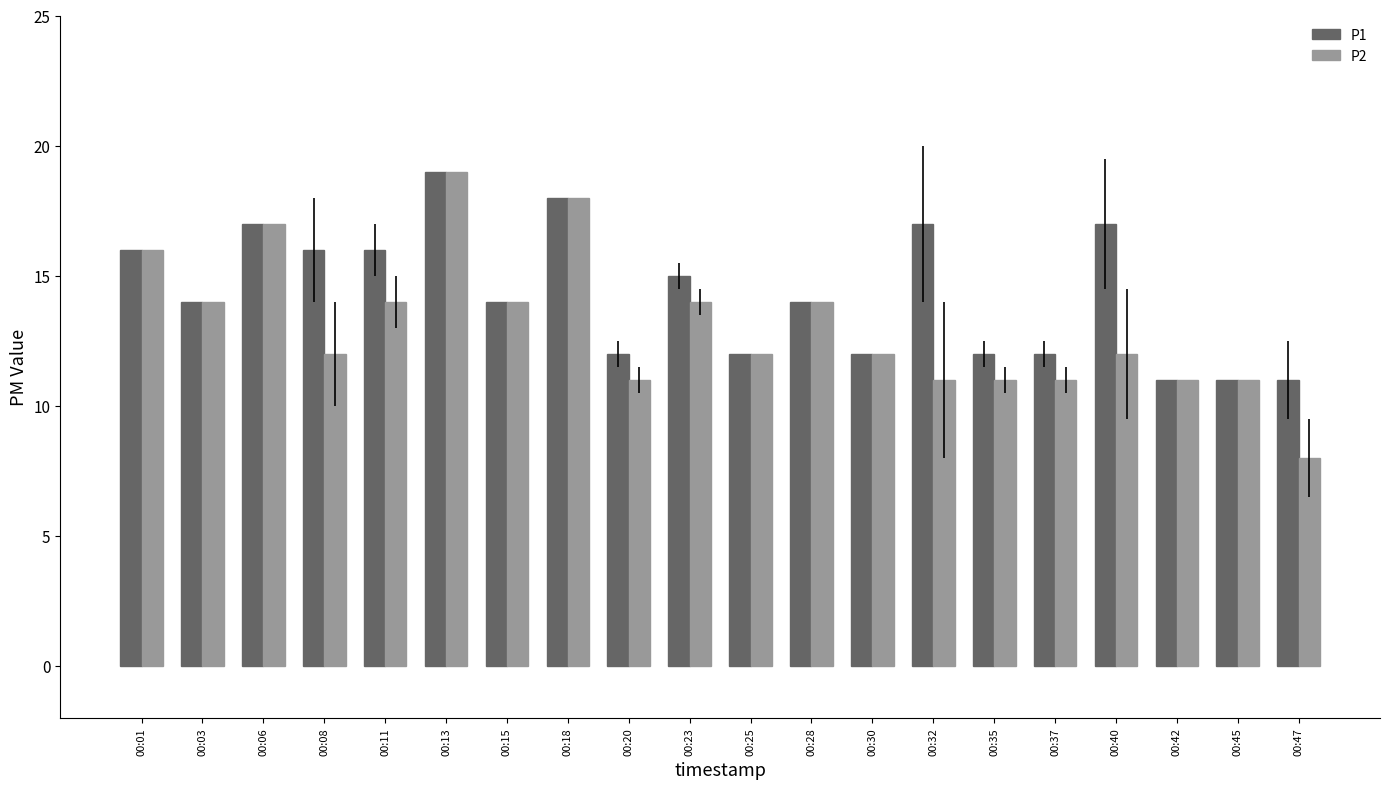

What is the value of the P1 bar at the 6th from the left?

19